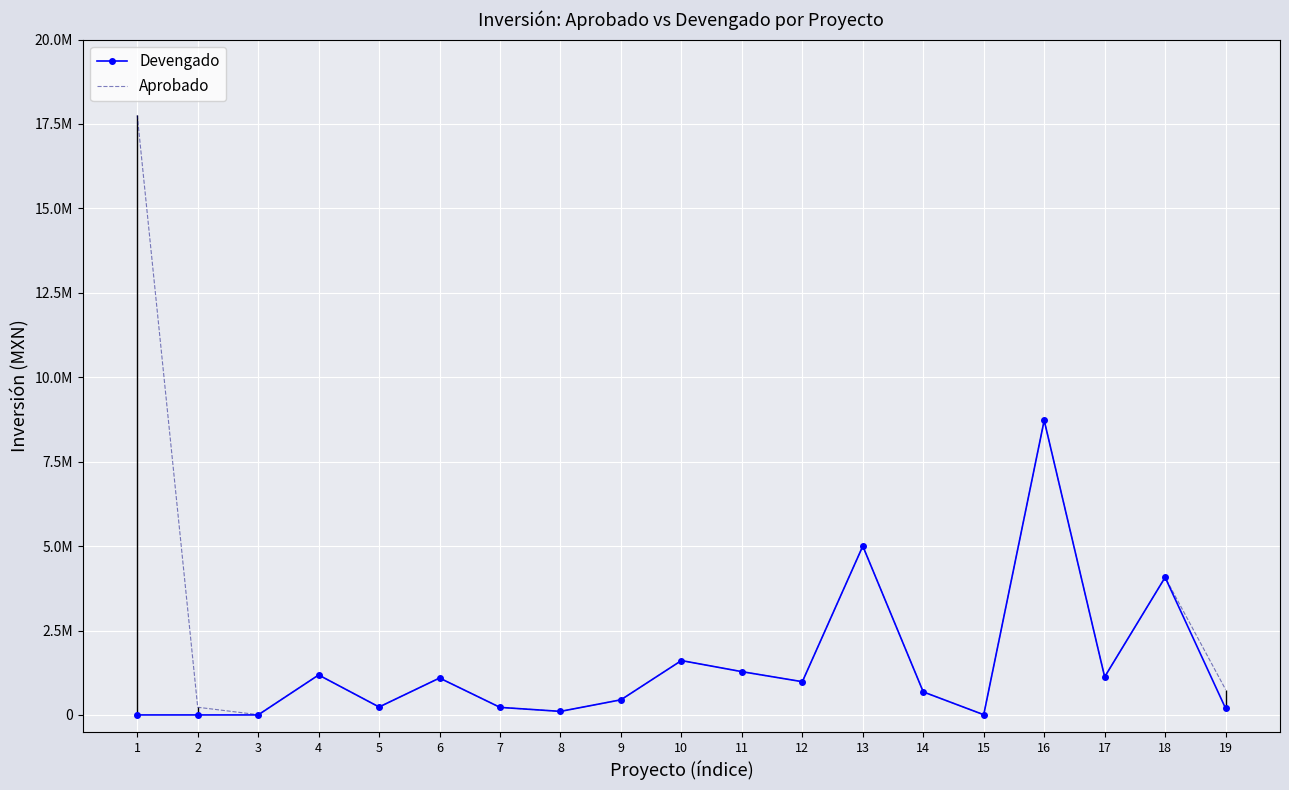

The Aprobado series shows 76195.6 at 5. True or false?

False